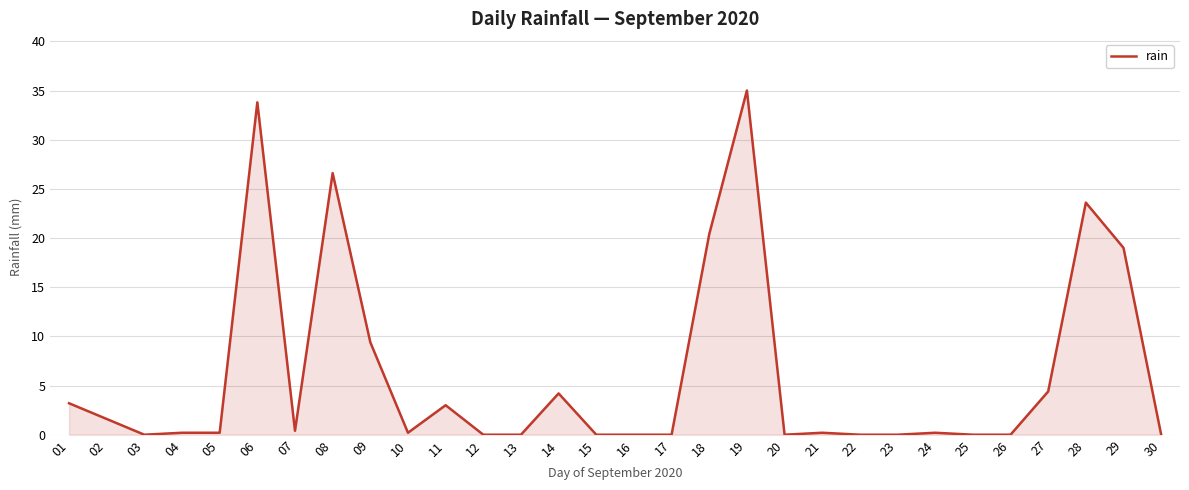

The chart shows a value of 12.3 at 13. True or false?

False